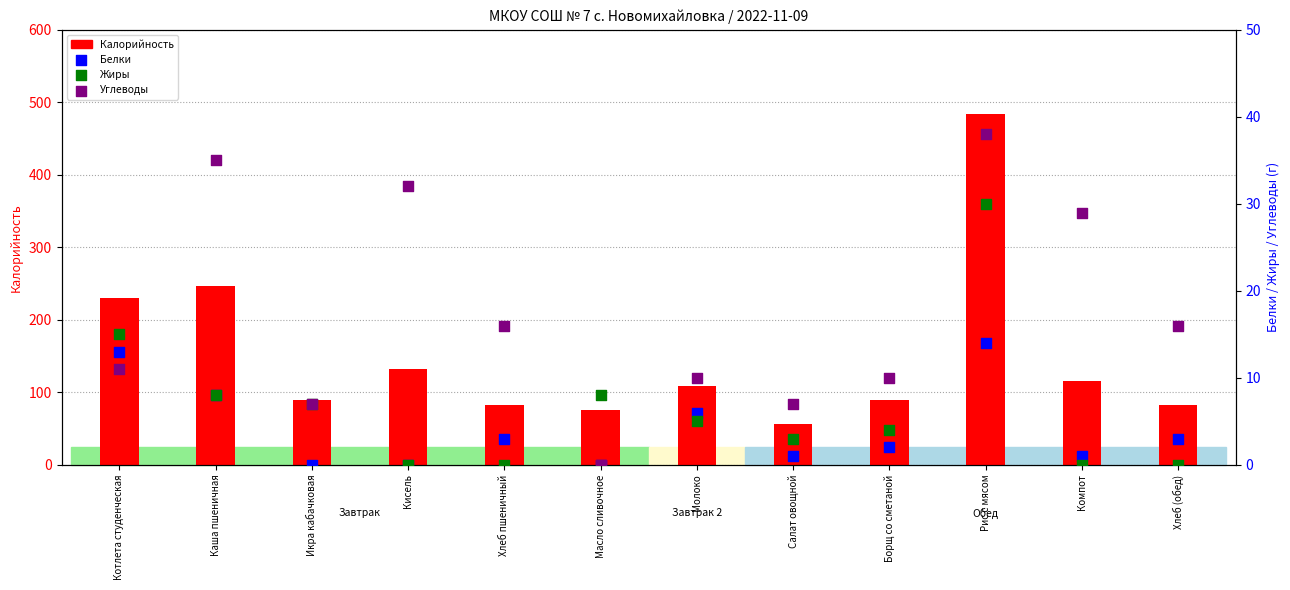

At which category is the sum across all series the highest?

Рис с мясом